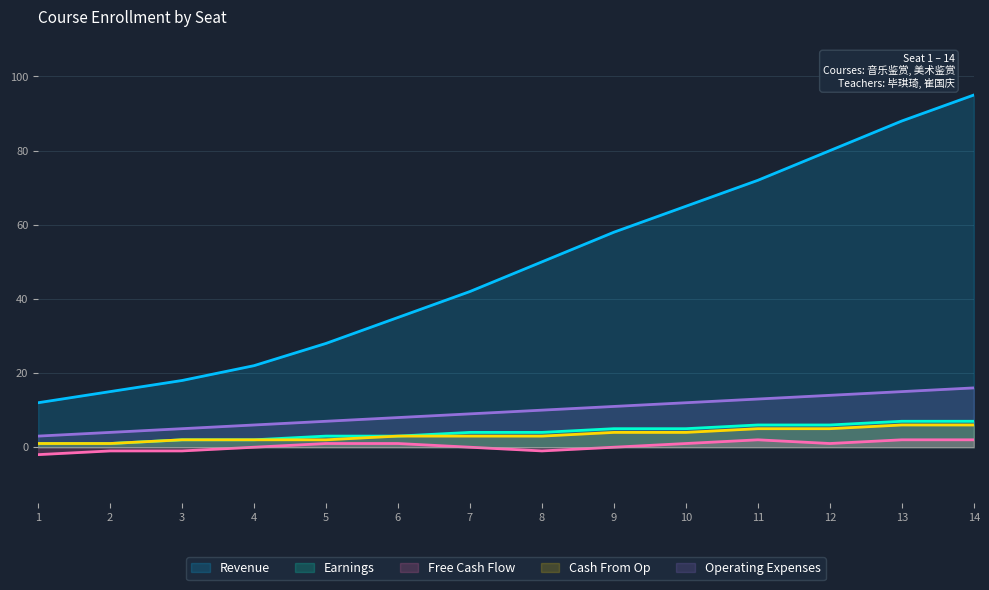

How many data points does each series have?

14